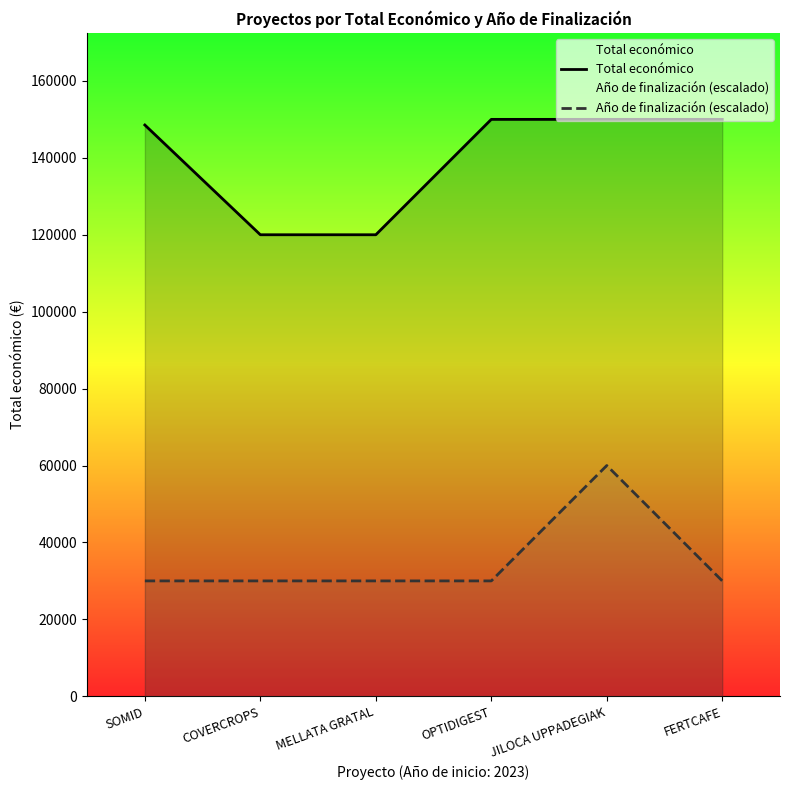

Reading left to right, transcribe all the data shown in this chart.

Total económico: SOMID=148534	COVERCROPS=120000	MELLATA GRATAL=120000	OPTIDIGEST=150000	JILOCA UPPADEGIAK=150000	FERTCAFE=150000
Año de finalización (escalado): SOMID=30000	COVERCROPS=30000	MELLATA GRATAL=30000	OPTIDIGEST=30000	JILOCA UPPADEGIAK=60000	FERTCAFE=30000